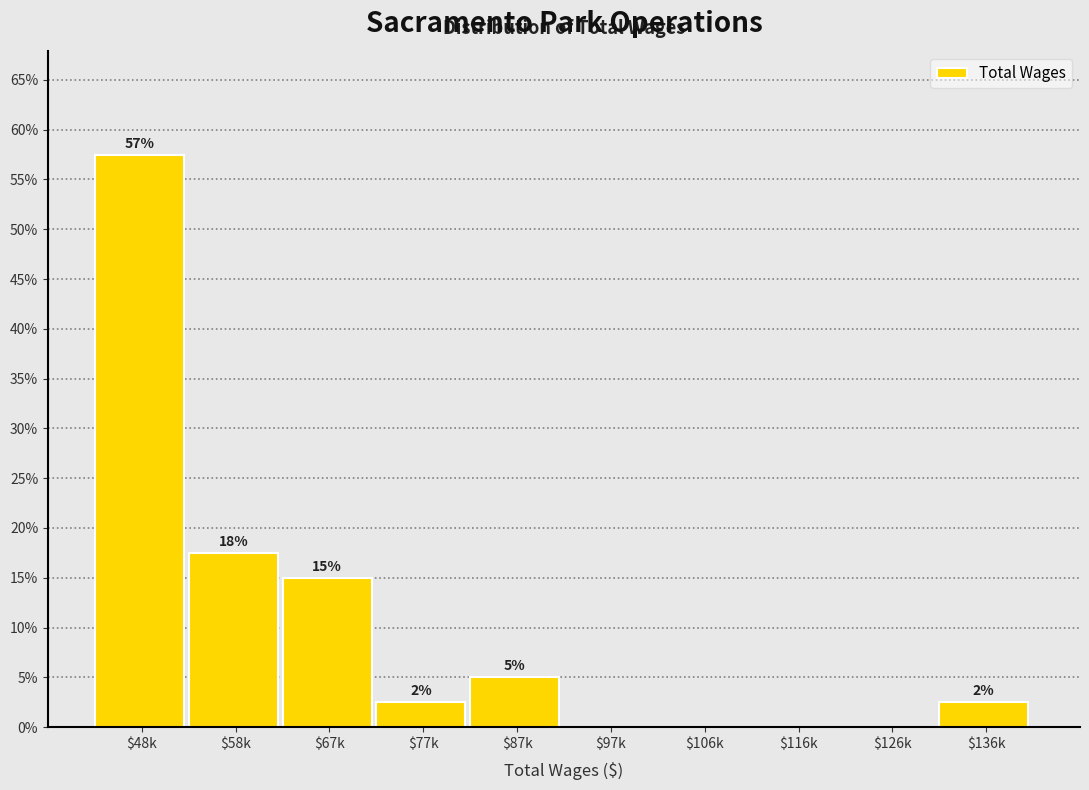

Are the bars horizontal?

No